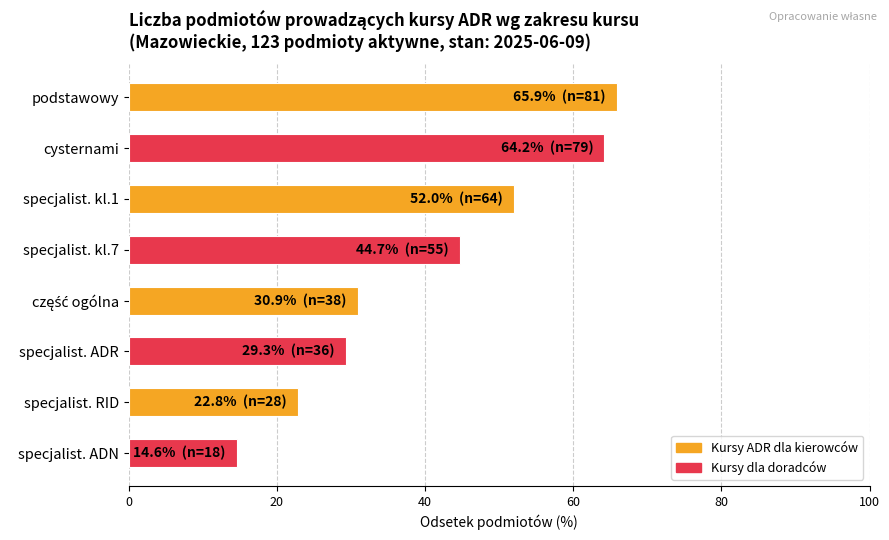

Count the number of categories in the chart.

8